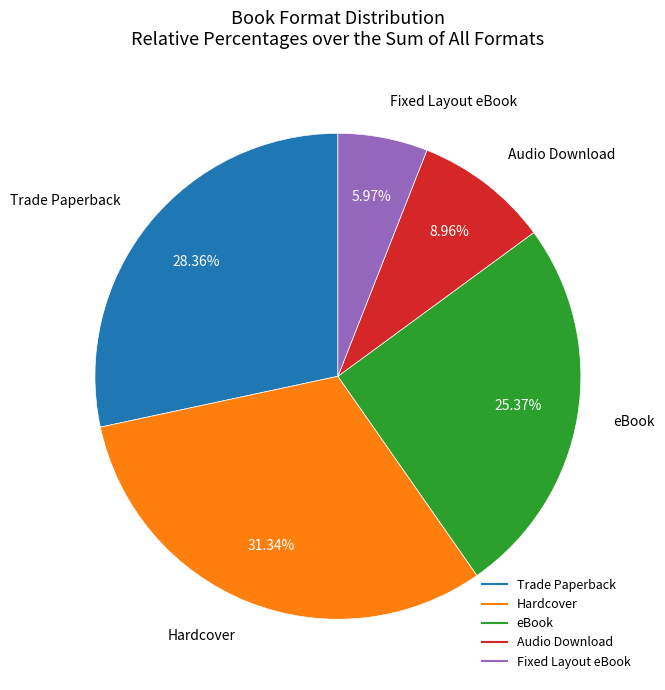

Is there any slice that represents more than half of the pie?

No